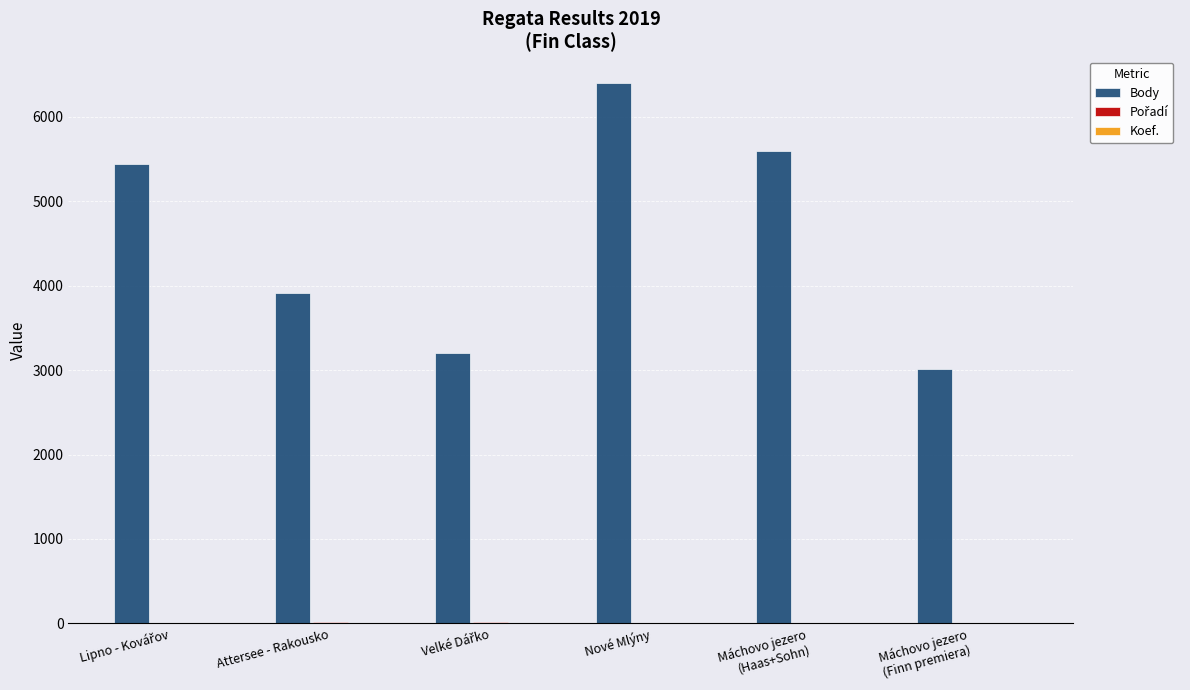

At which category is the sum across all series the highest?

Nové Mlýny